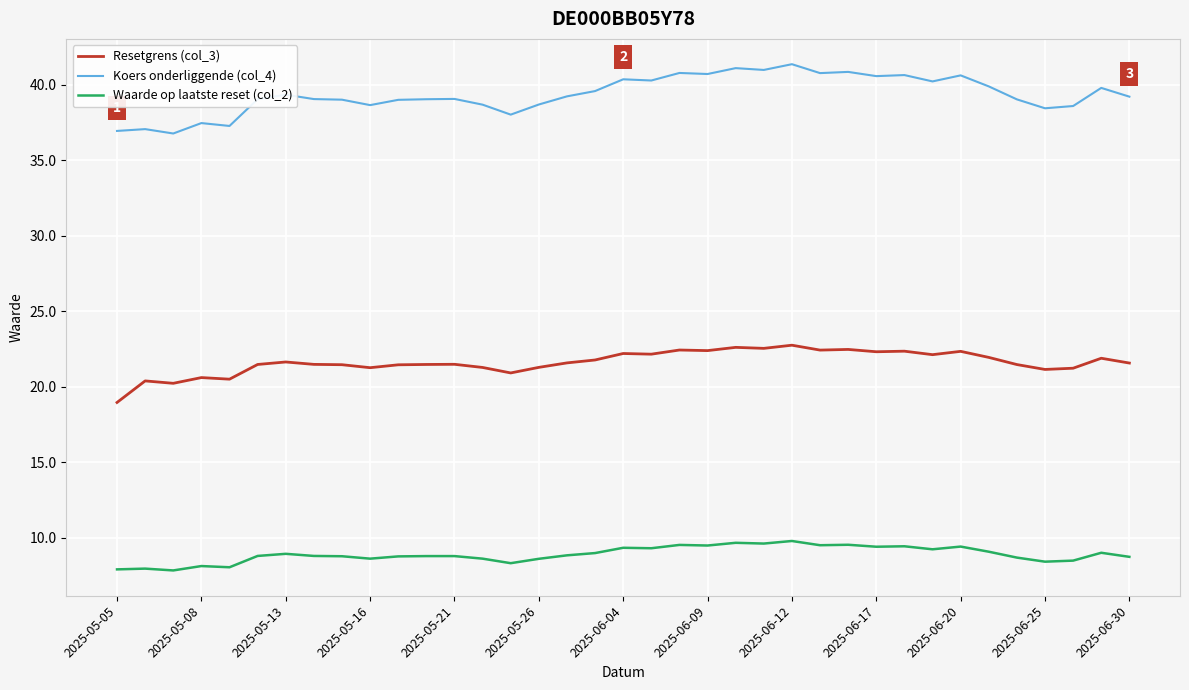

Which series has the largest range (max minus min)?

Koers onderliggende (col_4)